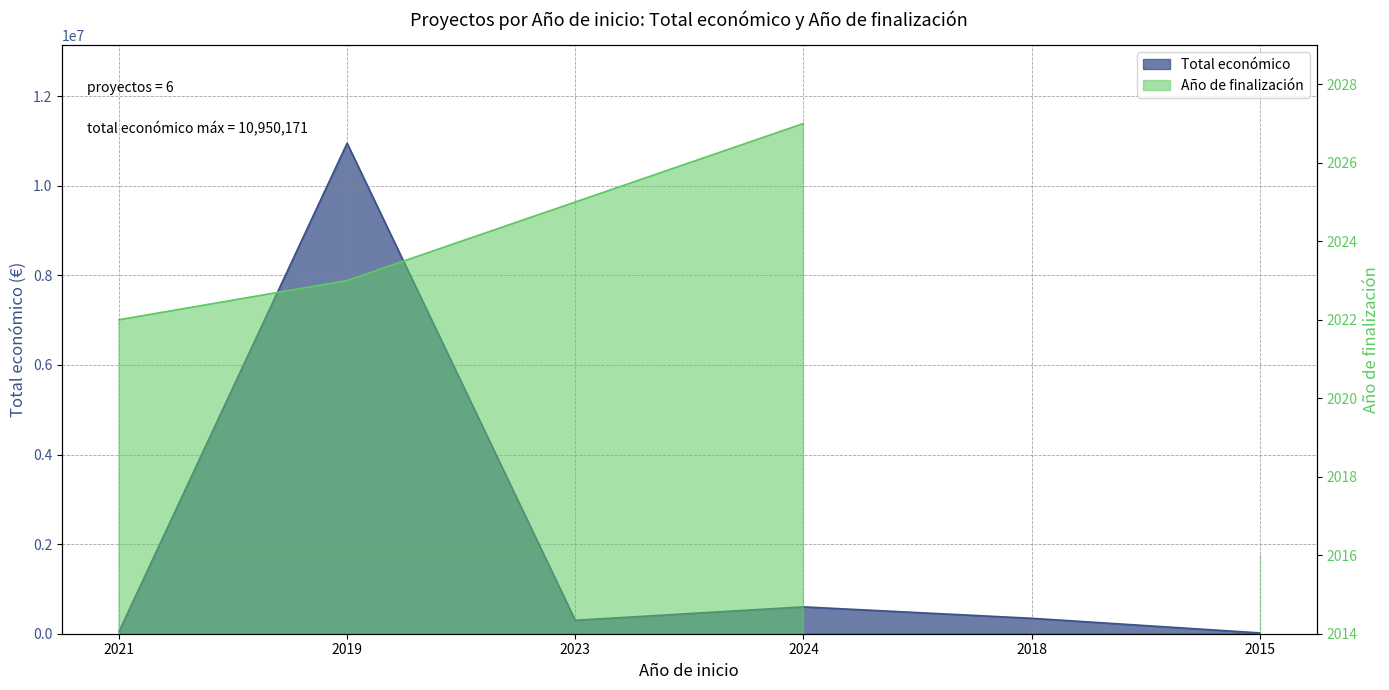

Reading left to right, transcribe all the data shown in this chart.

2021=48118	2019=10950171	2023=299983	2024=599211	2018=344243	2015=18200